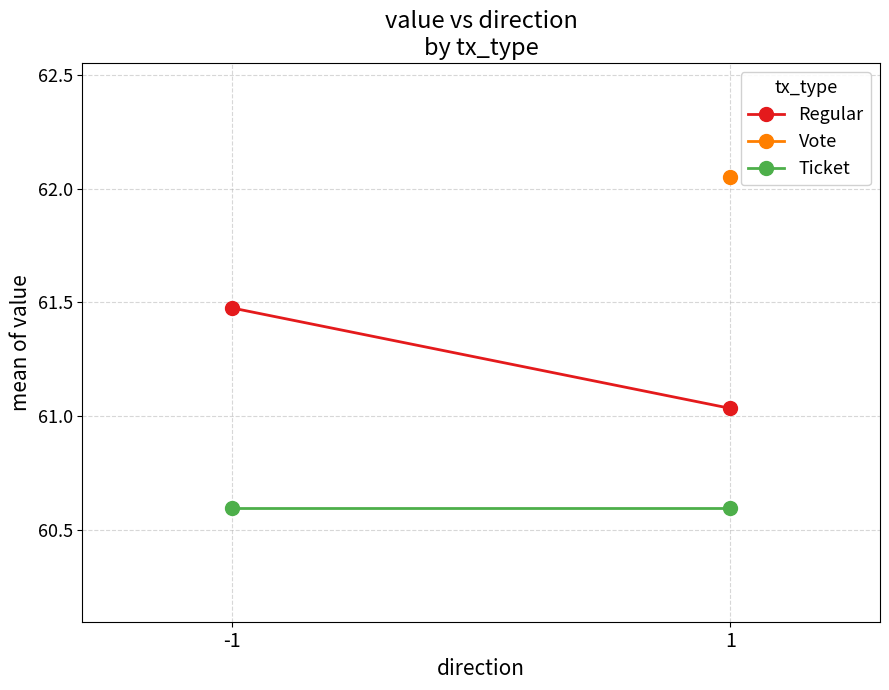

List the labels in order of Ticket value, largest first.

-1, 1